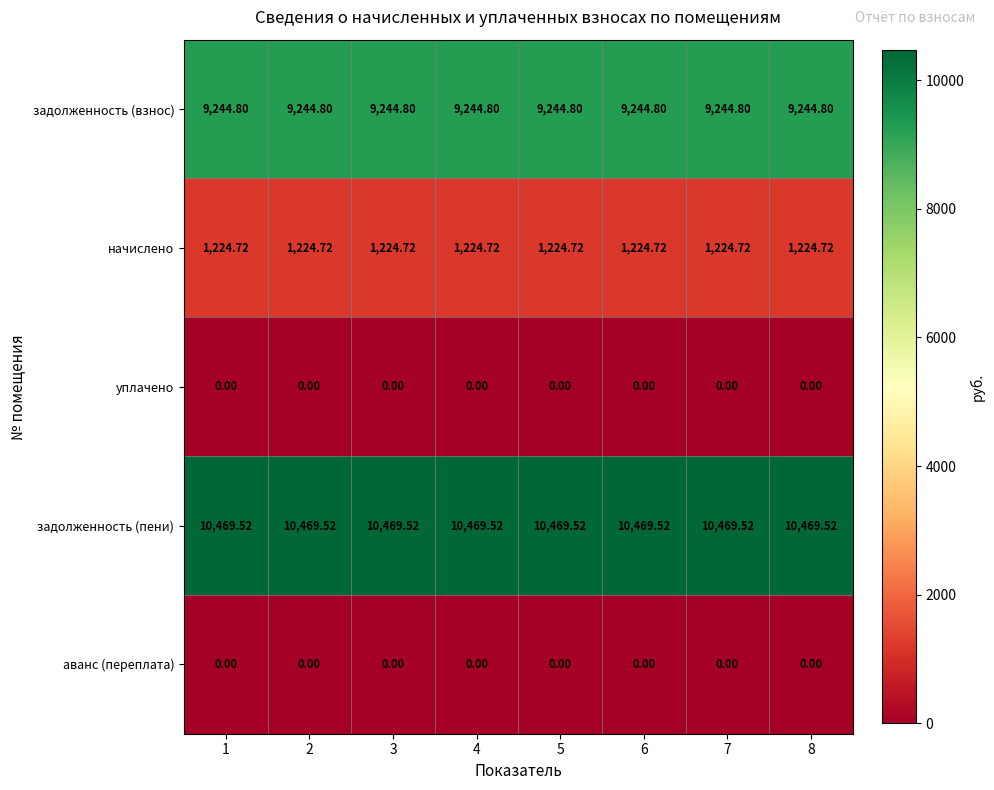

Is the value of задолженность (пени) at 5 greater than the value of начислено at 1?

Yes